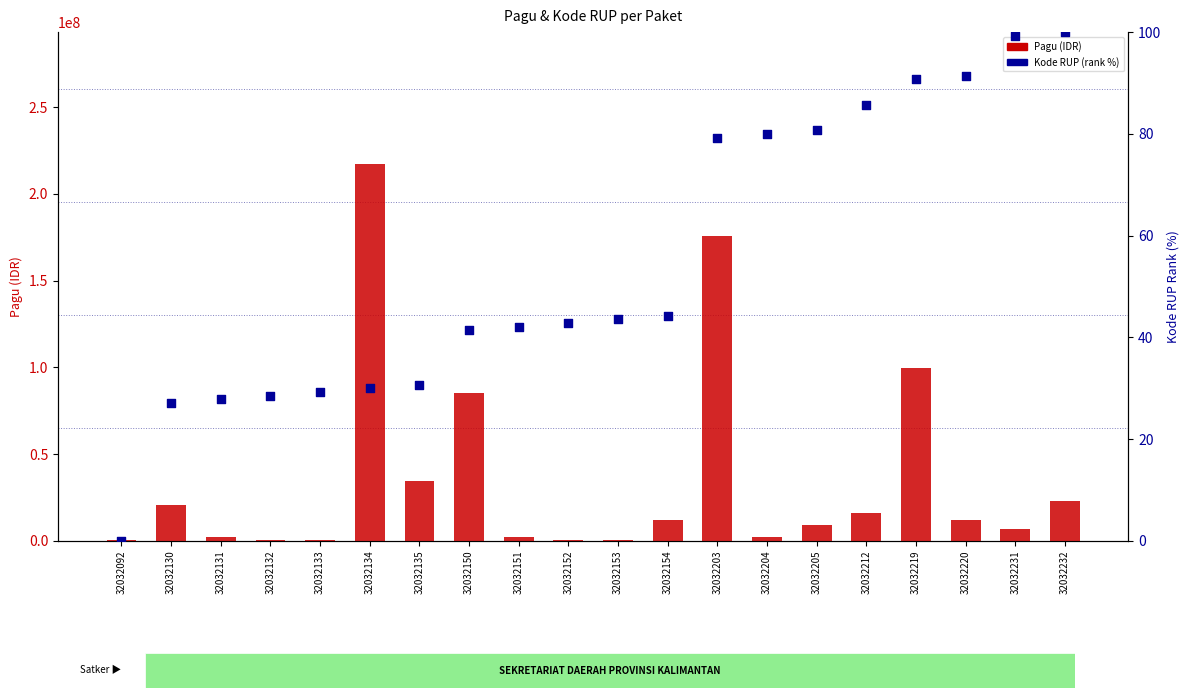

Is the value of Pagu (IDR) at 32032152 greater than the value of Kode RUP (rank %) at 32032220?

Yes